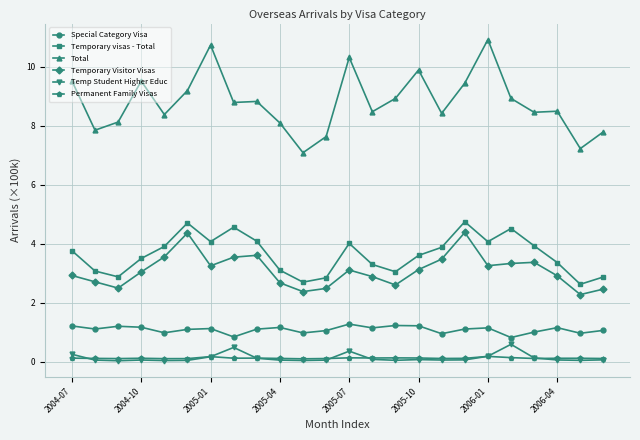

What is the value of the Special Category Visa point at the 2nd from the left?

1.1